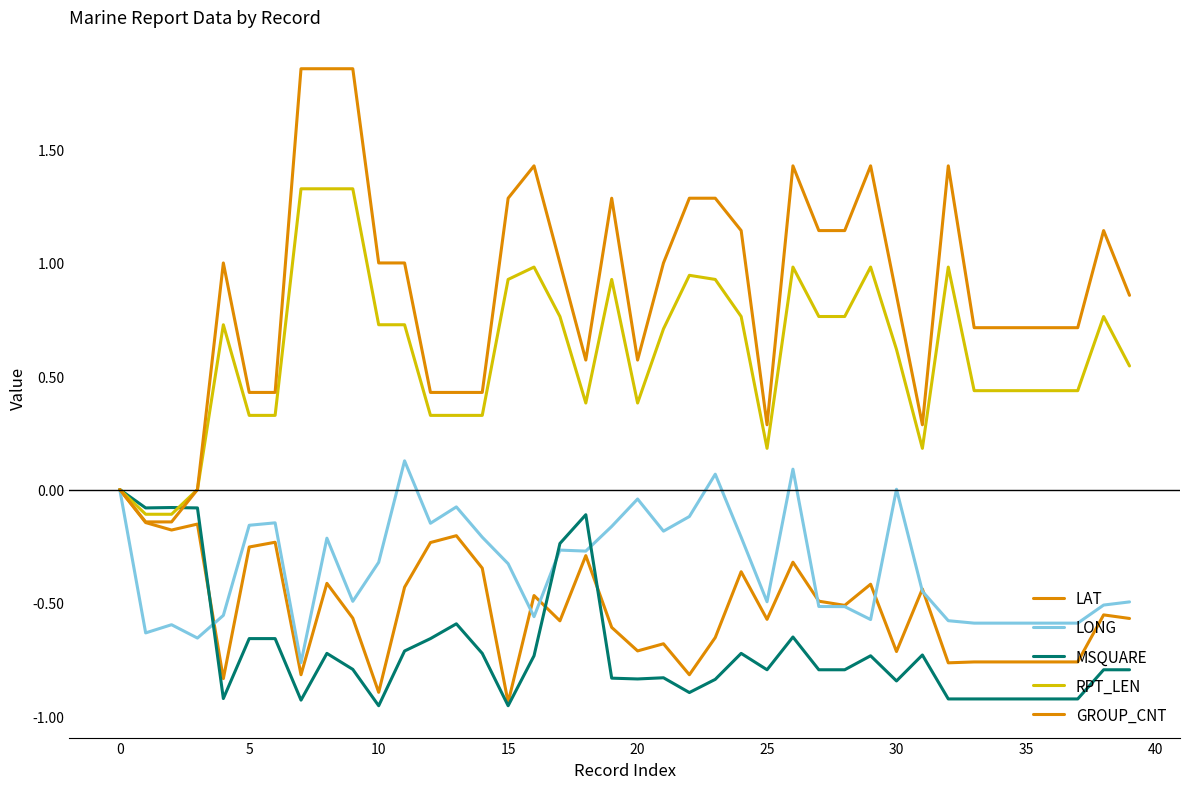

How many values in the LAT series are below 0?

39